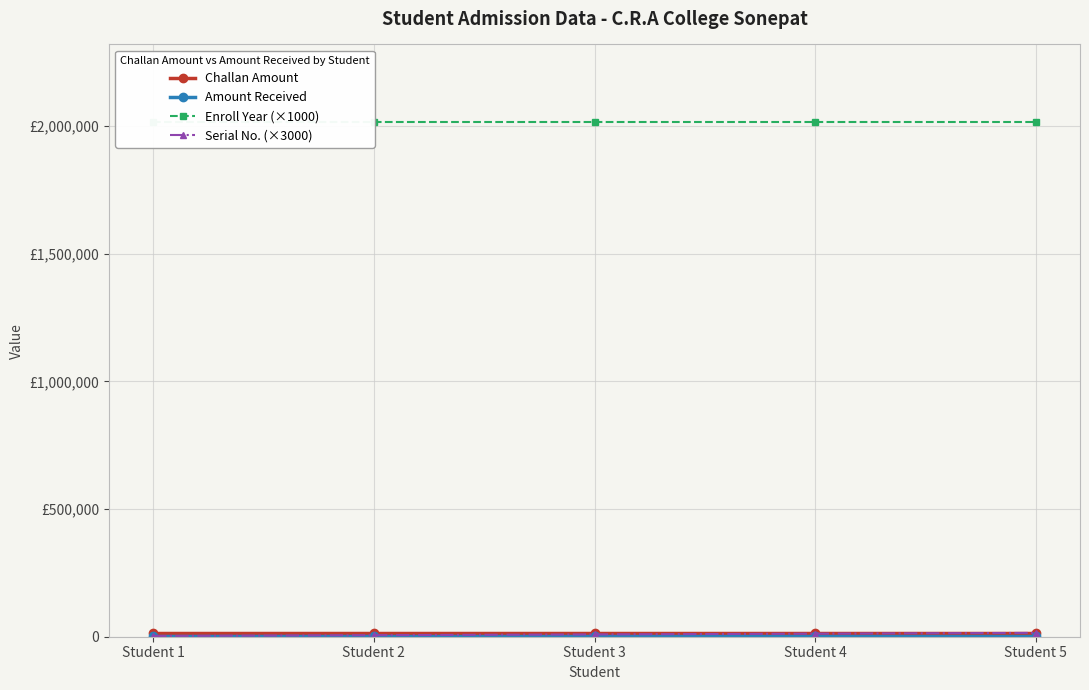

Reading left to right, what are all the values shown in this chart?

Challan Amount: Student 1=15475	Student 2=15475	Student 3=15475	Student 4=15475	Student 5=15475
Amount Received: Student 1=3095	Student 2=3095	Student 3=3095	Student 4=3095	Student 5=3095
Enroll Year (×1000): Student 1=2017000	Student 2=2017000	Student 3=2017000	Student 4=2017000	Student 5=2017000
Serial No. (×3000): Student 1=3000	Student 2=6000	Student 3=9000	Student 4=12000	Student 5=15000